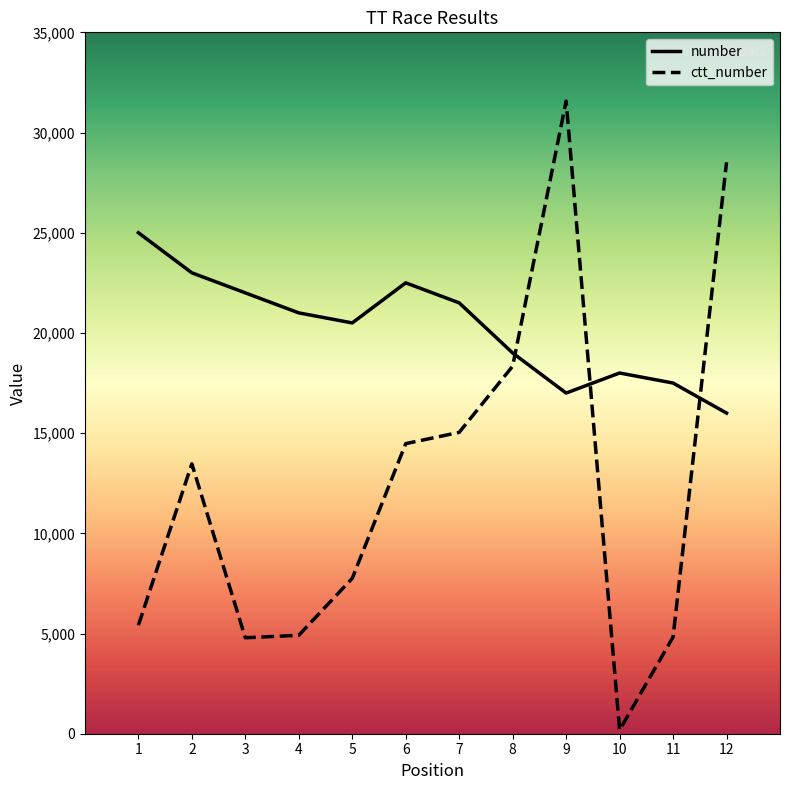

True or false: ctt_number has a value of 31572 at 9.

True